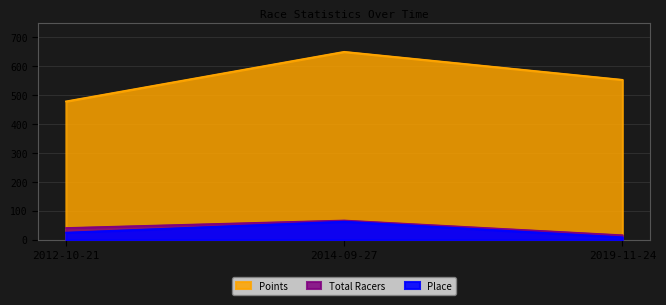

How many categories are shown in the chart?

3